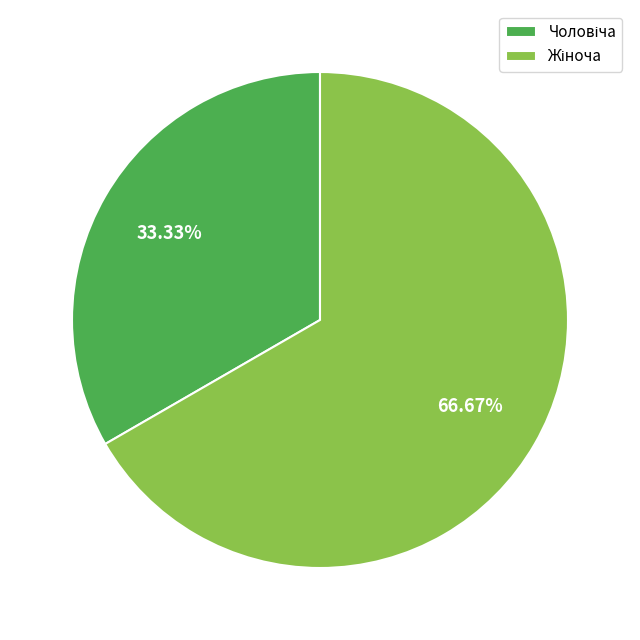

Is there any slice that represents more than half of the pie?

Yes